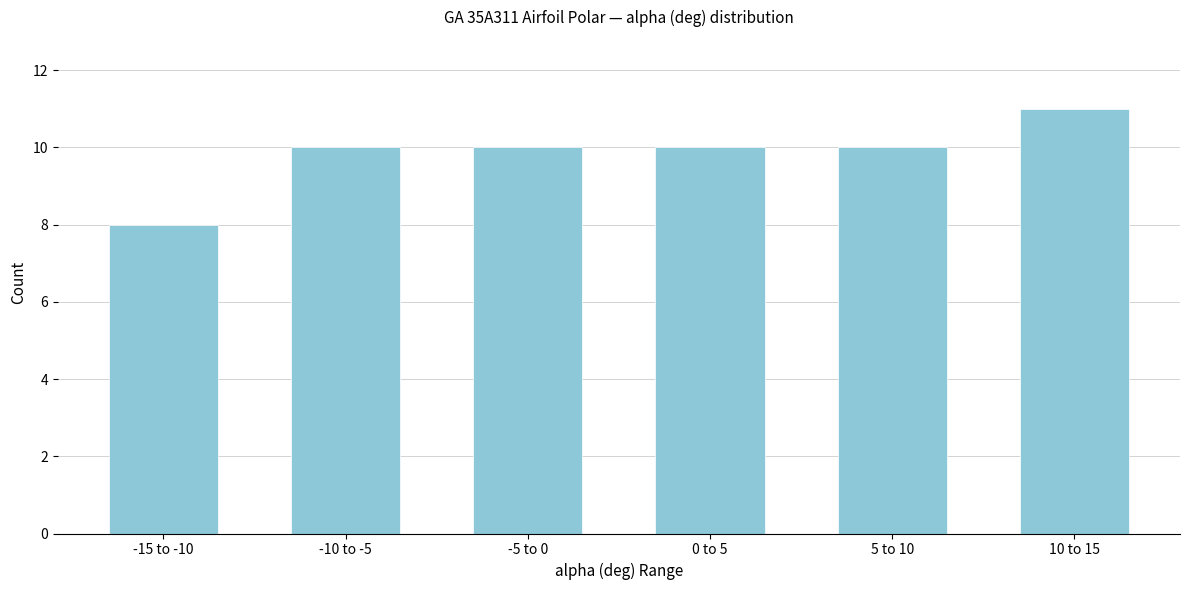

Reading right to left, extract all data points from this chart.

11	10	10	10	10	8